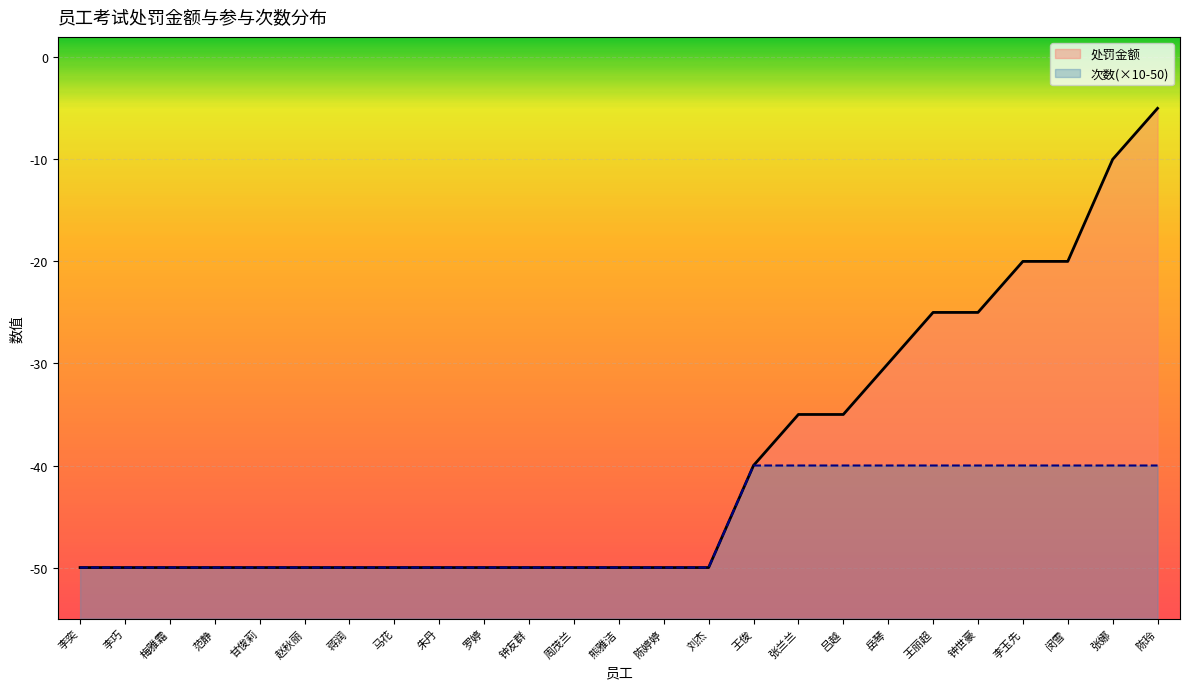

How many 处罚金额 values are between -50 and -30?

19